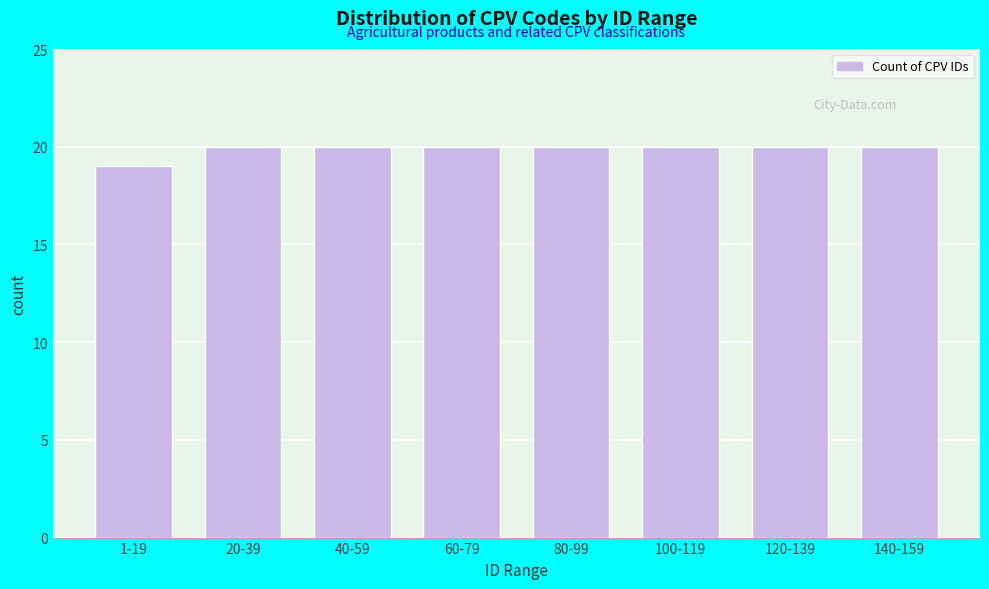

Reading left to right, list all the values displayed in this chart.

1-19=19	20-39=20	40-59=20	60-79=20	80-99=20	100-119=20	120-139=20	140-159=20